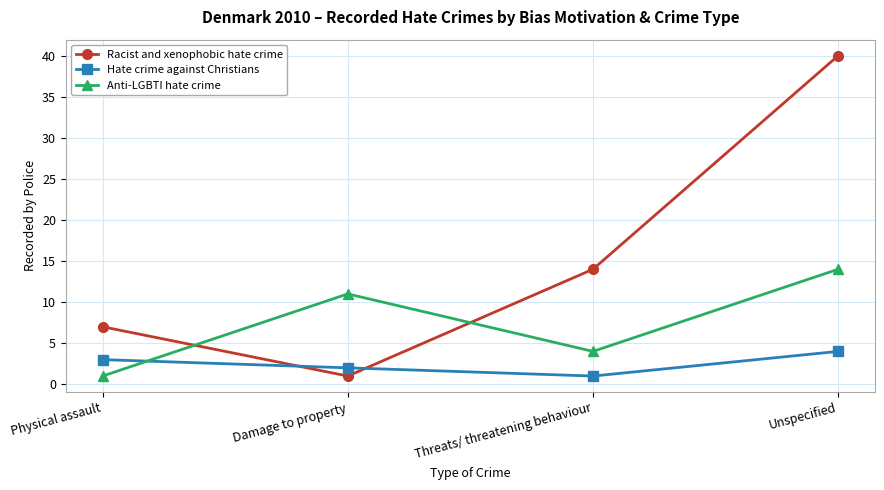

Rank the series by their maximum value, from lowest to highest.

Hate crime against Christians, Anti-LGBTI hate crime, Racist and xenophobic hate crime